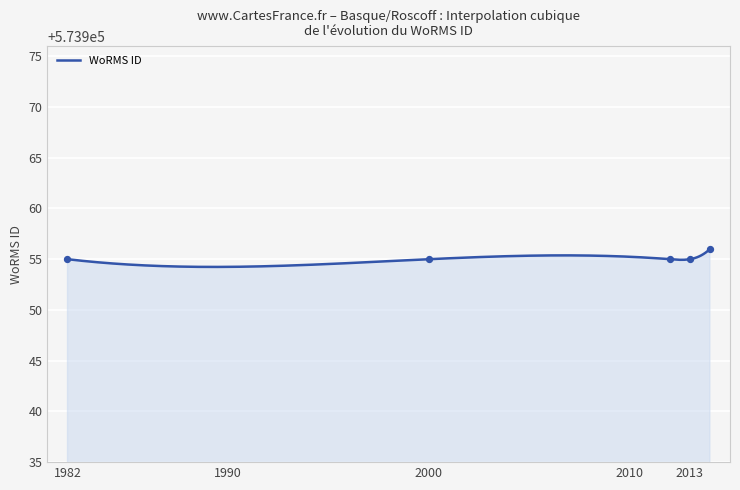

What is the change in value from 19-08-2012 to ?

+1